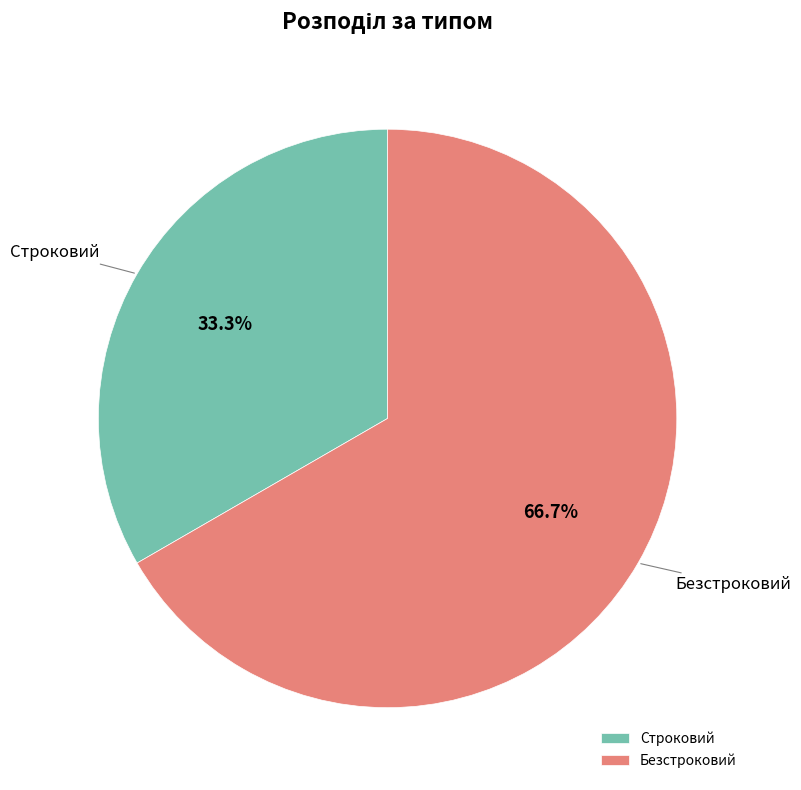

Between Строковий and Безстроковий, which is larger?

Безстроковий